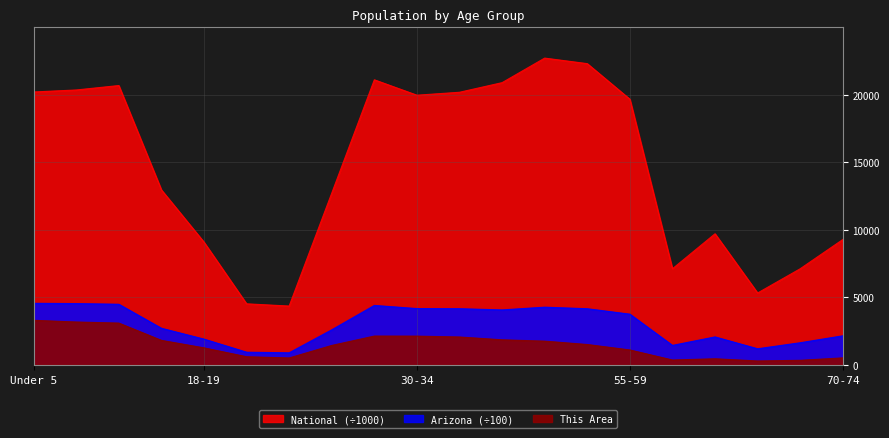

What position from the right is 60-61?

5